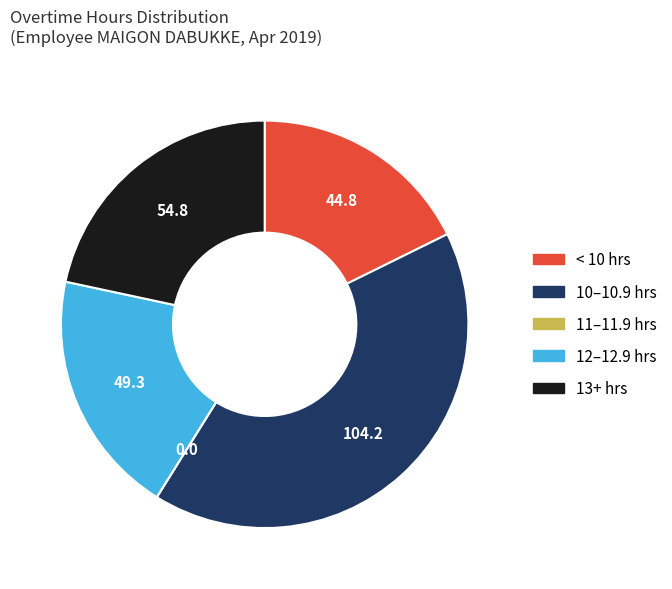

Does any single category account for the majority?

No